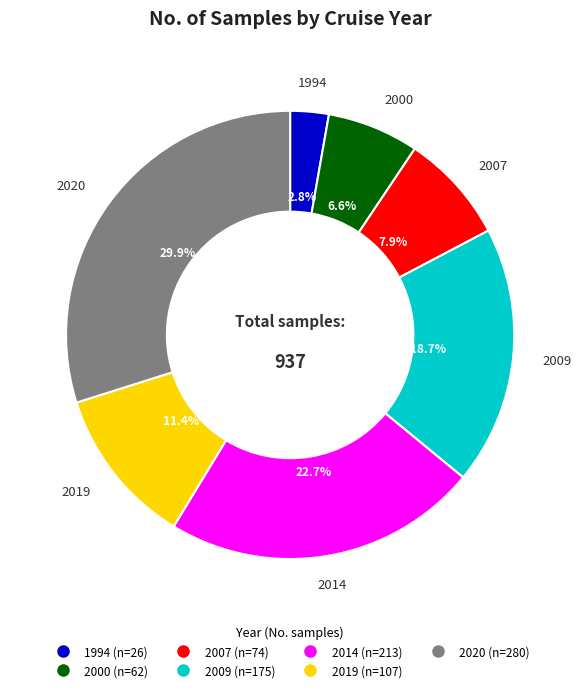

Is it true that 2019 is 1% of the pie?

False